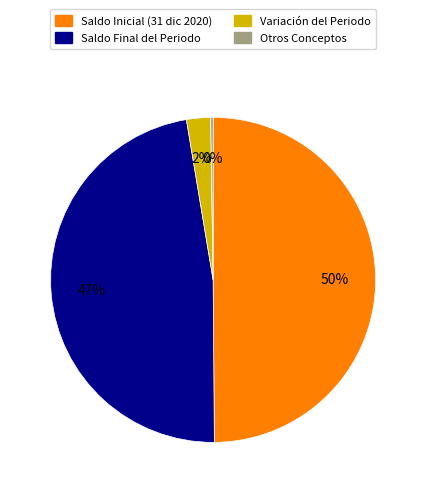

Is it true that Saldo Final del Periodo is 47% of the pie?

True